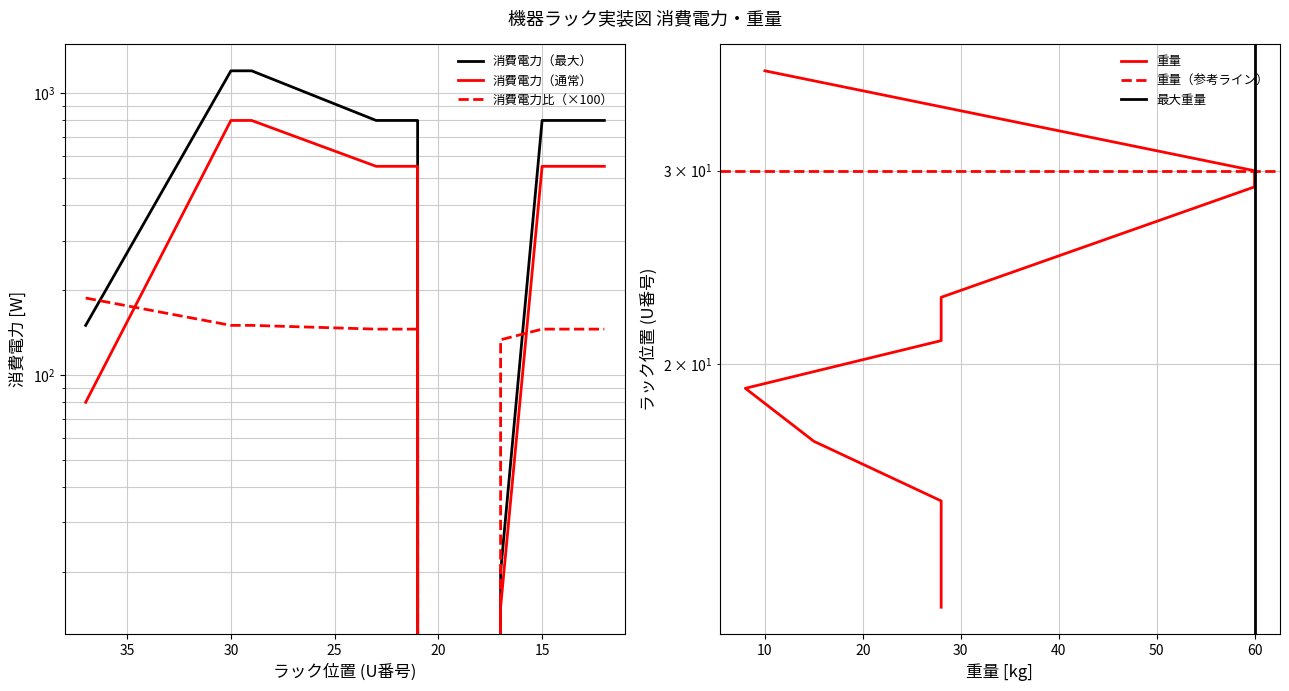

Rank the series at 12 from lowest to highest value.

消費電力（通常）, 消費電力（最大）